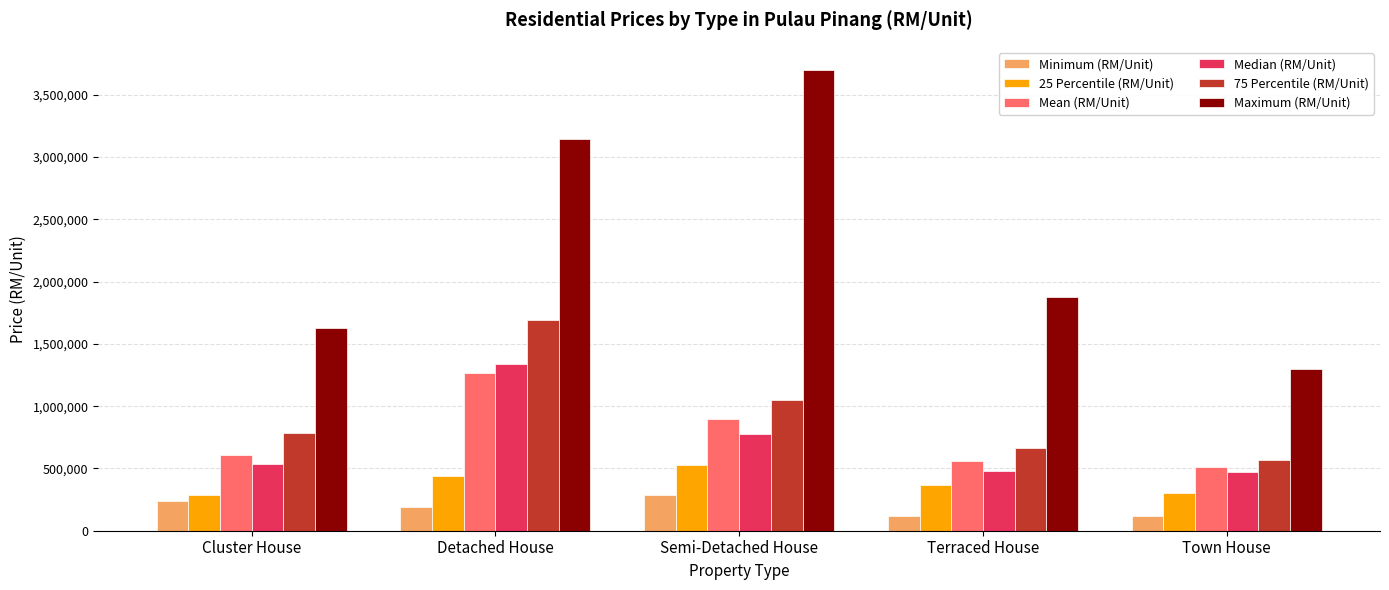

What are all the series names shown in the legend?

Minimum (RM/Unit), 25 Percentile (RM/Unit), Mean (RM/Unit), Median (RM/Unit), 75 Percentile (RM/Unit), Maximum (RM/Unit)